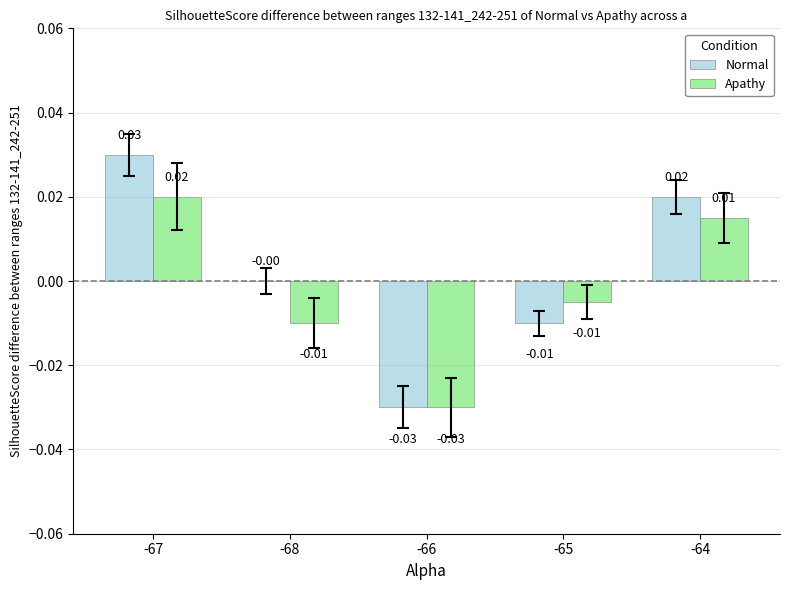

How many categories are shown in the chart?

5